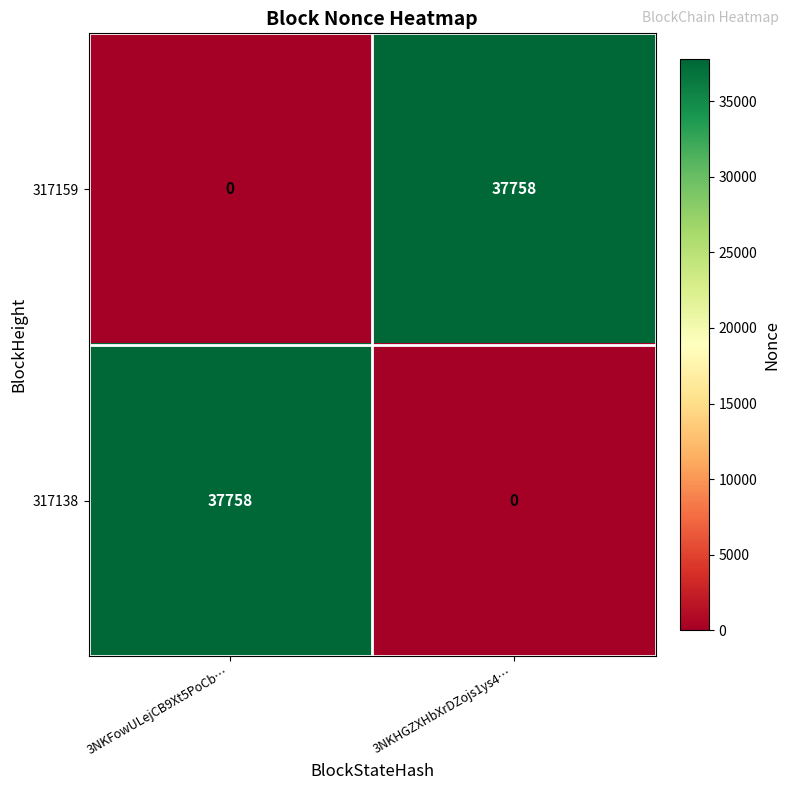

The value of 317159 at 3NKHGZXHbXrDZojs1ys4… is 59621. True or false?

False